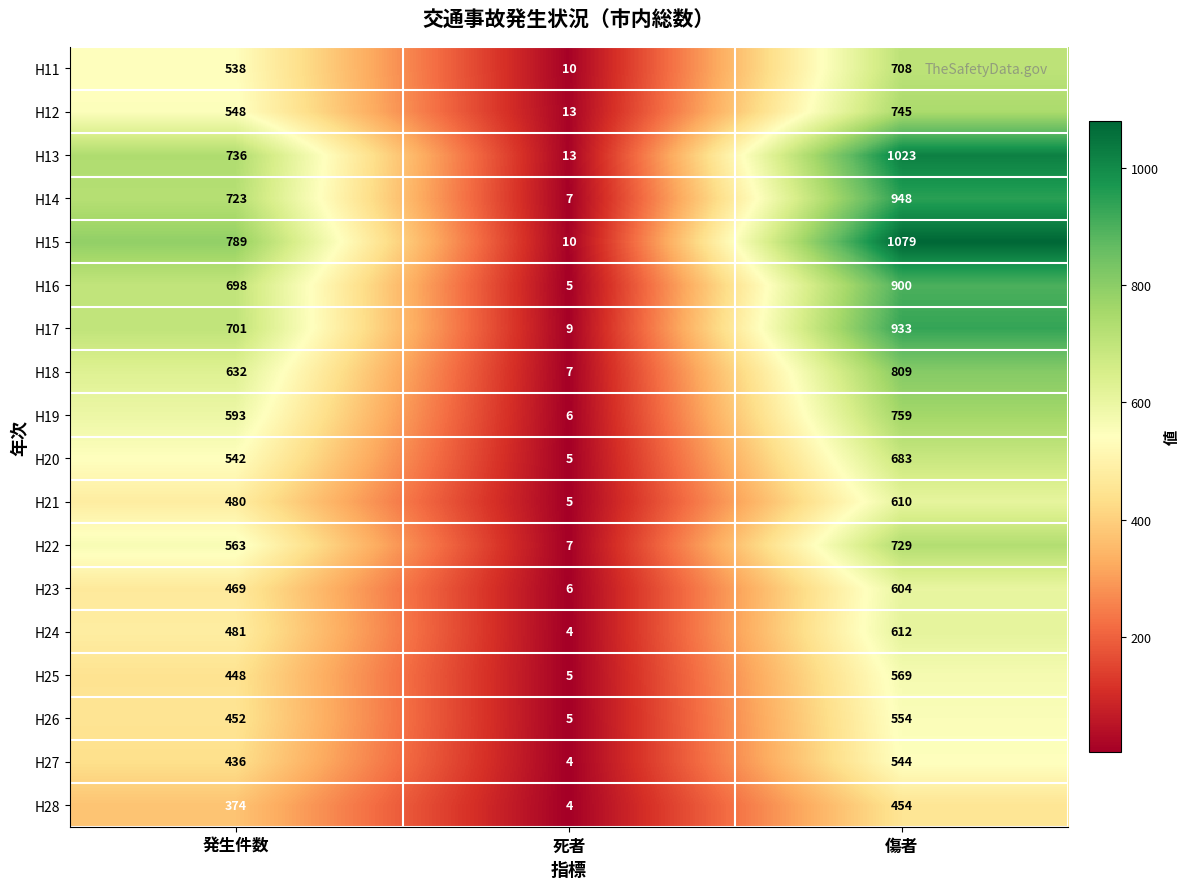

List the series in order of their peak value, lowest first.

H28, H27, H26, H25, H23, H21, H24, H20, H11, H22, H12, H19, H18, H16, H17, H14, H13, H15